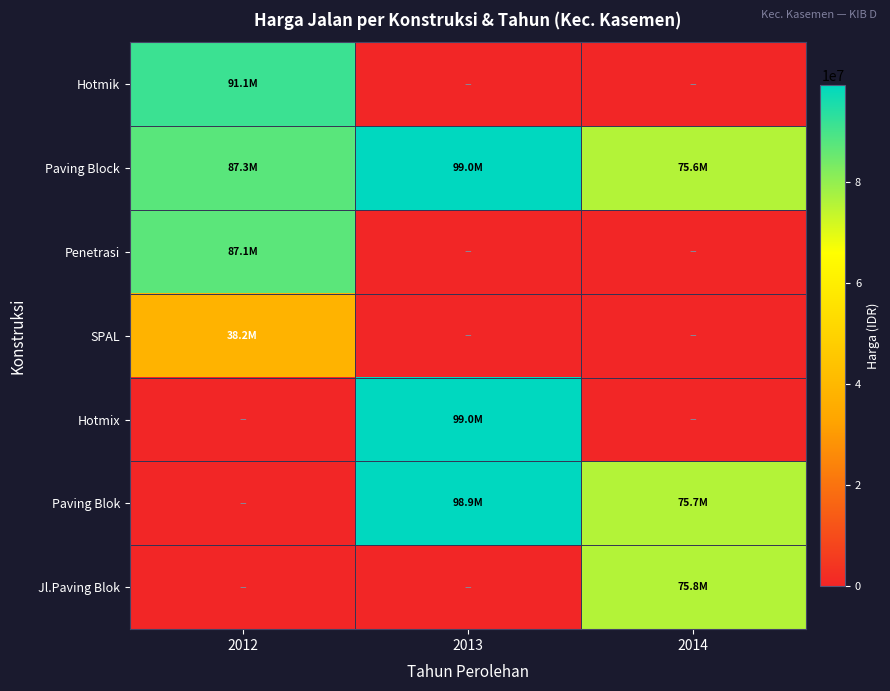

List the series in order of their peak value, highest first.

Paving Block, Hotmix, Paving Blok, Hotmik, Penetrasi, Jl.Paving Blok, SPAL